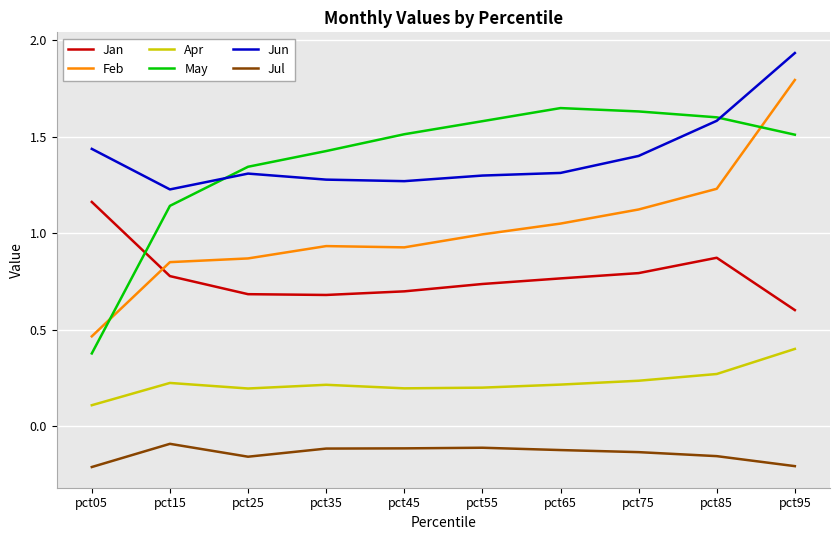

True or false: Jan and Jun intersect in this chart.

False